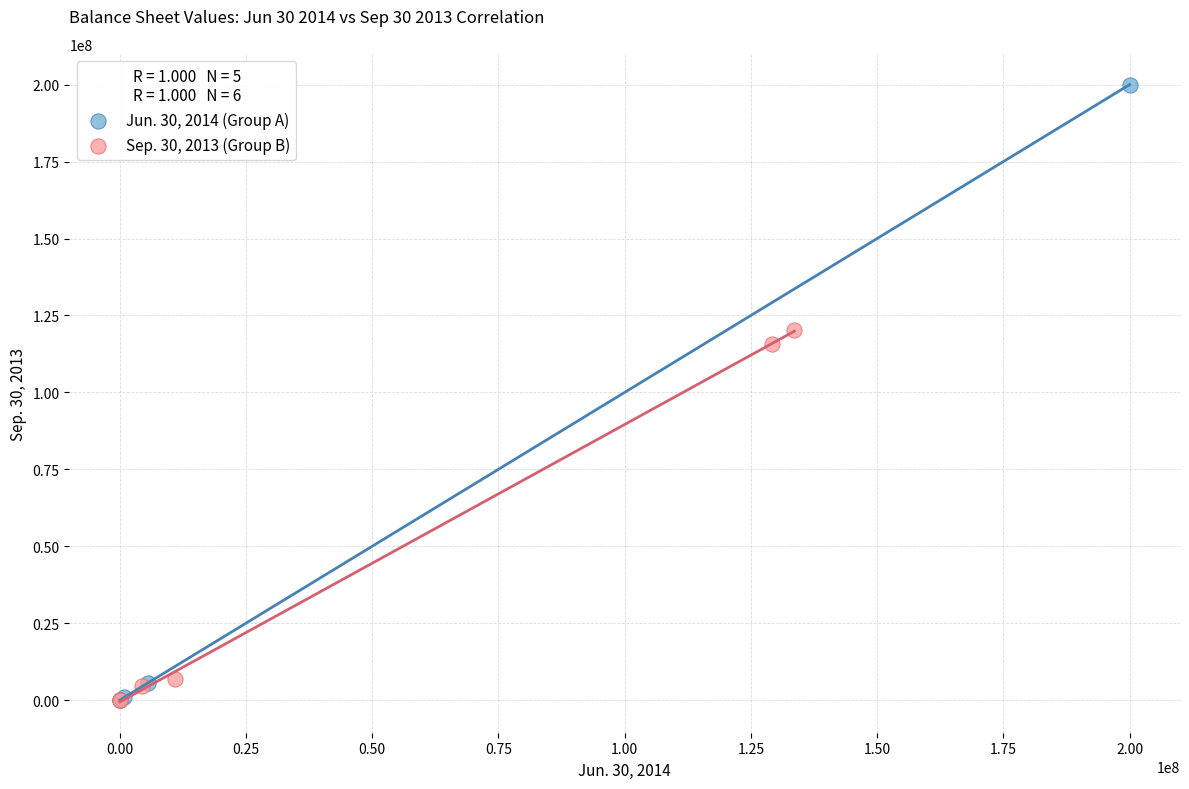

Which series reaches the maximum Y coordinate?

Jun. 30, 2014 (Group A)